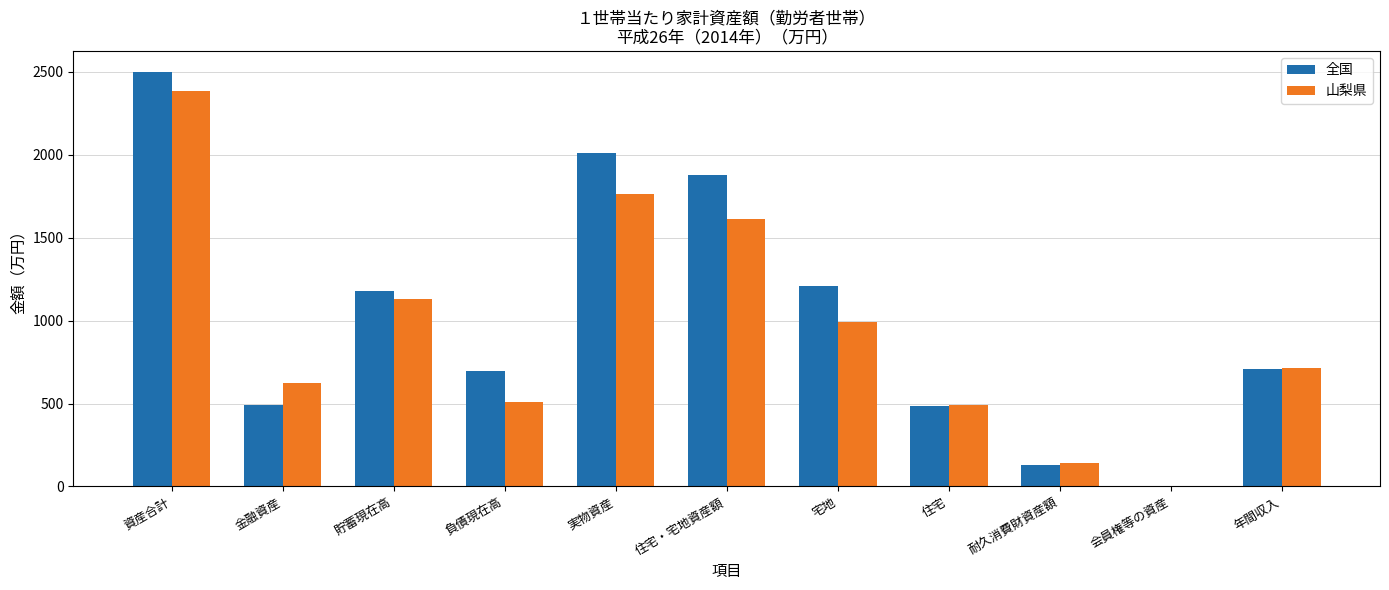

What value does the 山梨県 series have at 貯蓄現在高?

1129